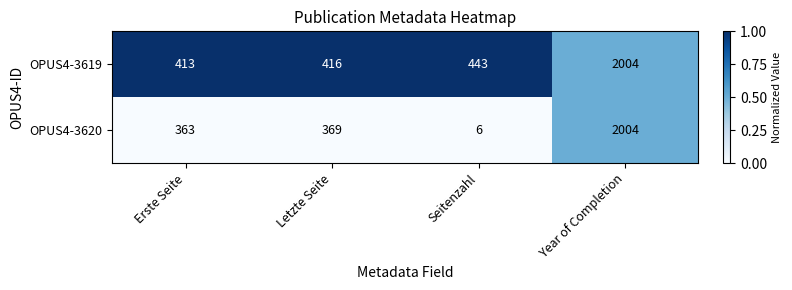

Reading right to left, list all the values displayed in this chart.

OPUS4-3619: Year of Completion=2004	Seitenzahl=443	Letzte Seite=416	Erste Seite=413
OPUS4-3620: Year of Completion=2004	Seitenzahl=6	Letzte Seite=369	Erste Seite=363